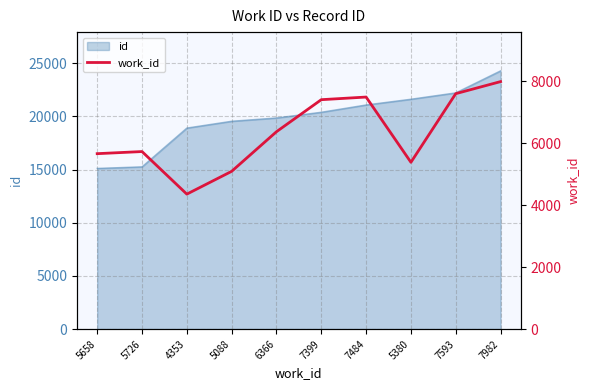

Is it true that the value at 7593 is 10664?

False